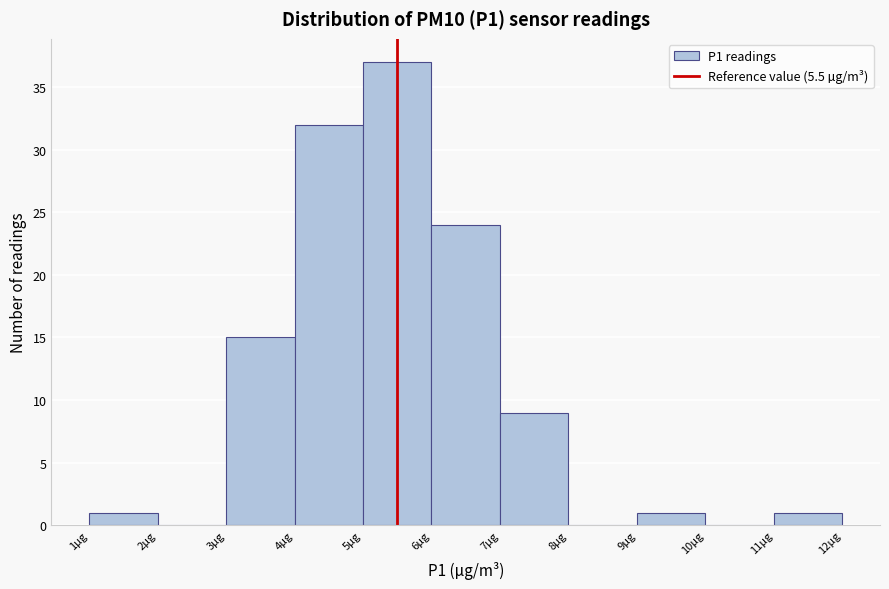

Reading left to right, list every bar in this chart as the range it spans on the x-axis followed by its height. The values are not printed on the chart, so give them approximately, as read against the axis.

1 to 2: 1
2 to 3: 0
3 to 4: 15
4 to 5: 32
5 to 6: 37
6 to 7: 24
7 to 8: 9
8 to 9: 0
9 to 10: 1
10 to 11: 0
11 to 12: 1